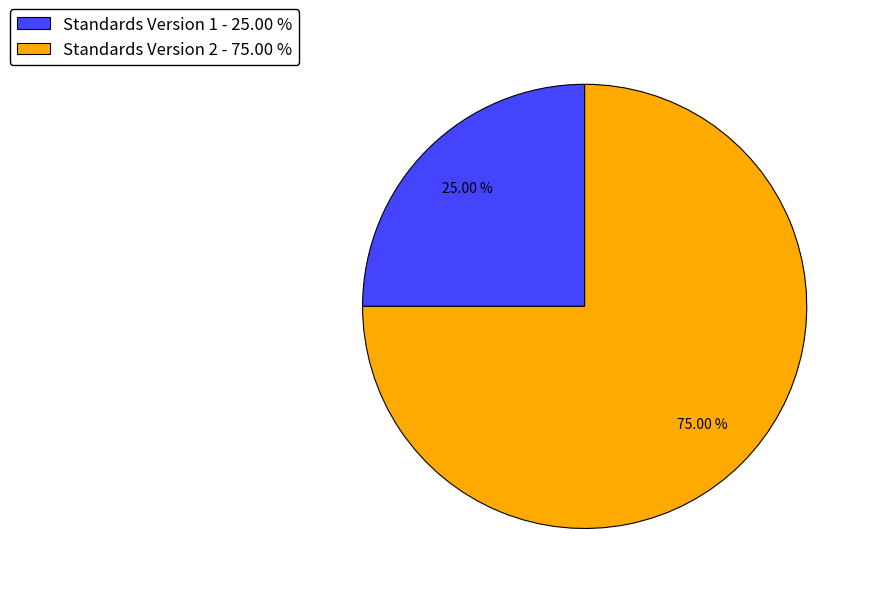

What is the largest slice in the pie chart?

Standards Version 2 - 75.00 %